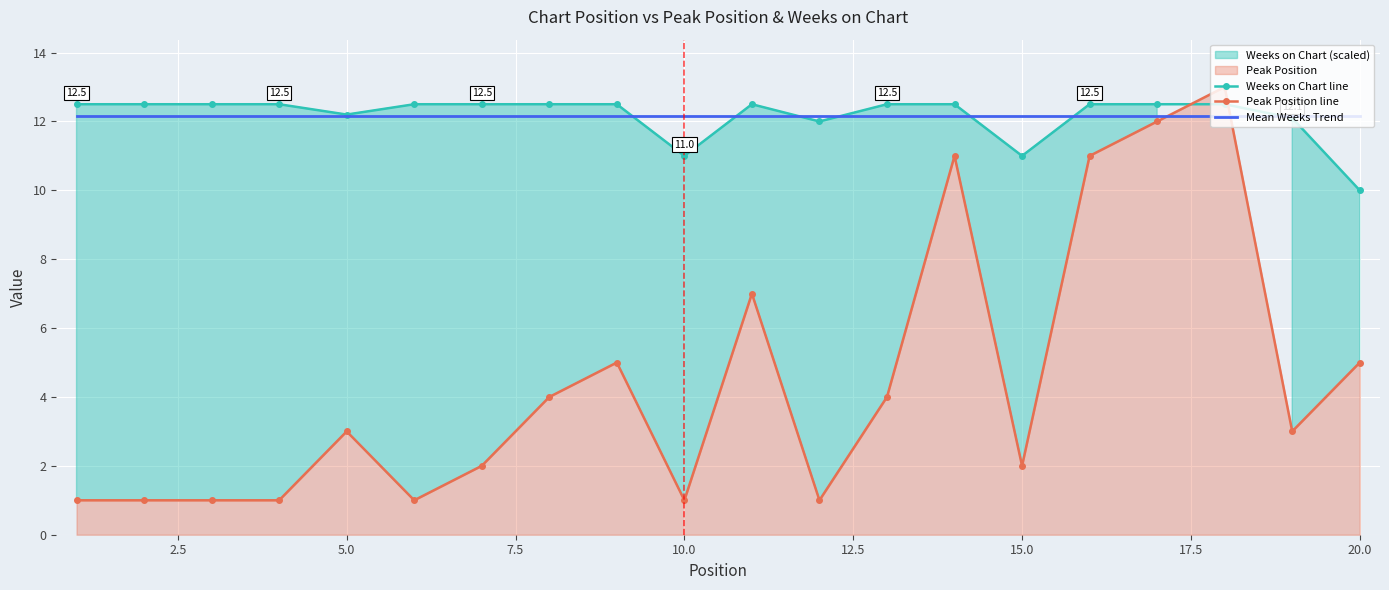

True or false: Mean Weeks Trend and Peak Position line cross at least once.

True